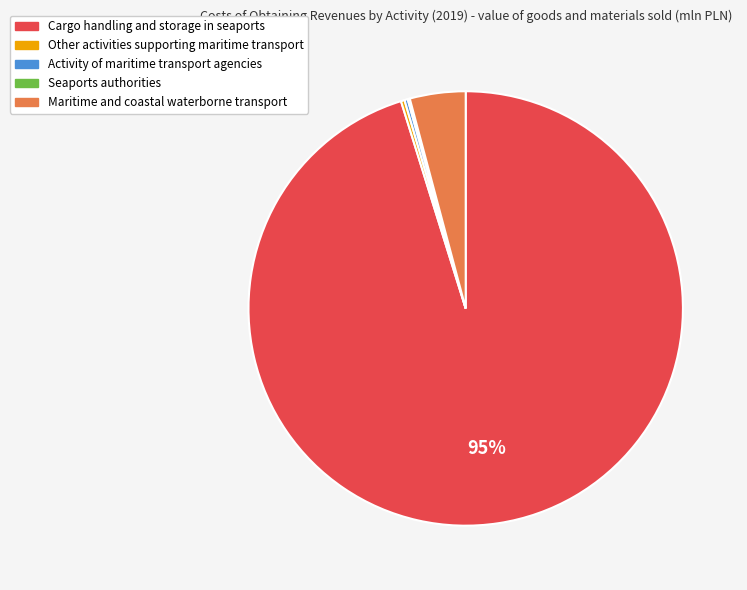

What percentage is the Maritime and coastal waterborne transport slice, to the nearest percent?

4%